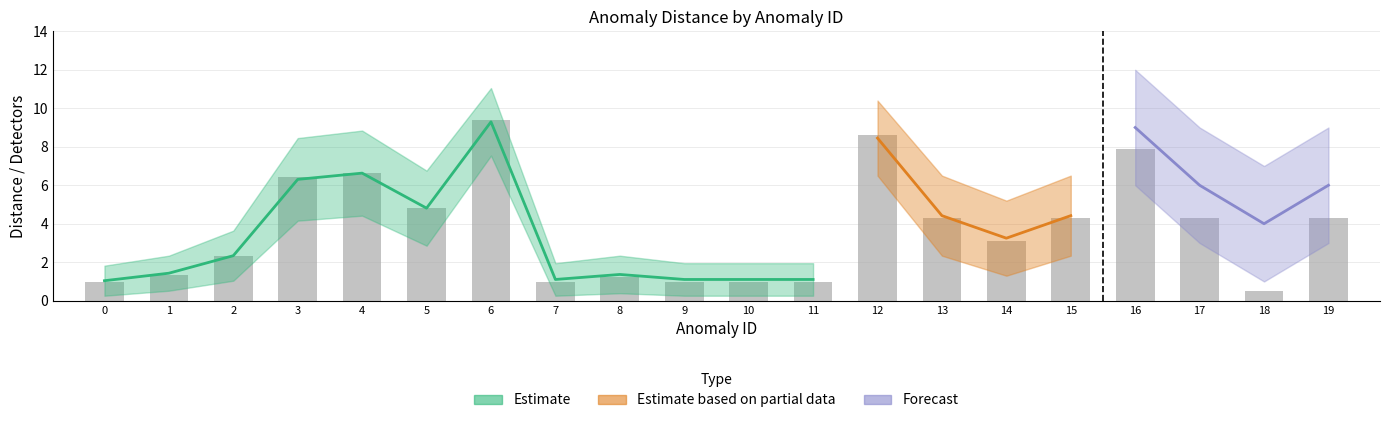

True or false: distance_upper has a value of 0.1 at 10.

False